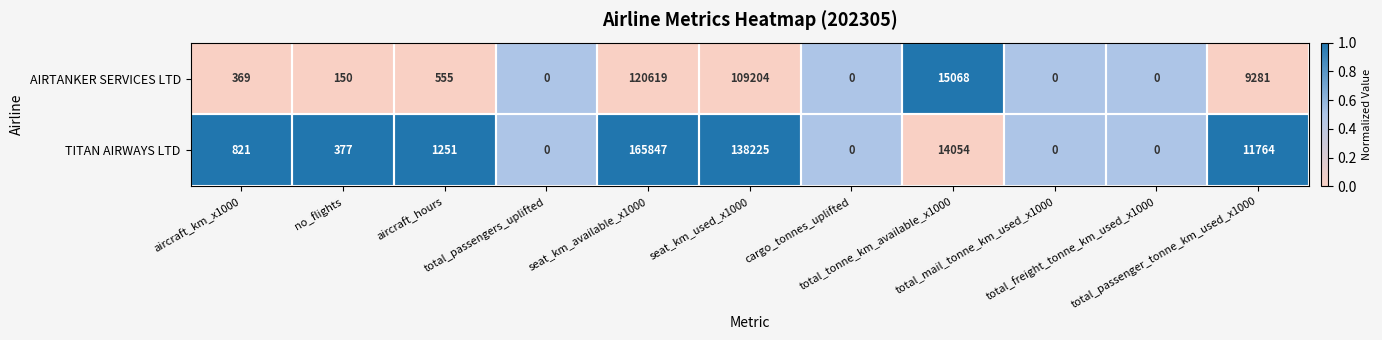

What is the difference between the maximum and minimum values in the AIRTANKER SERVICES LTD series?

120619